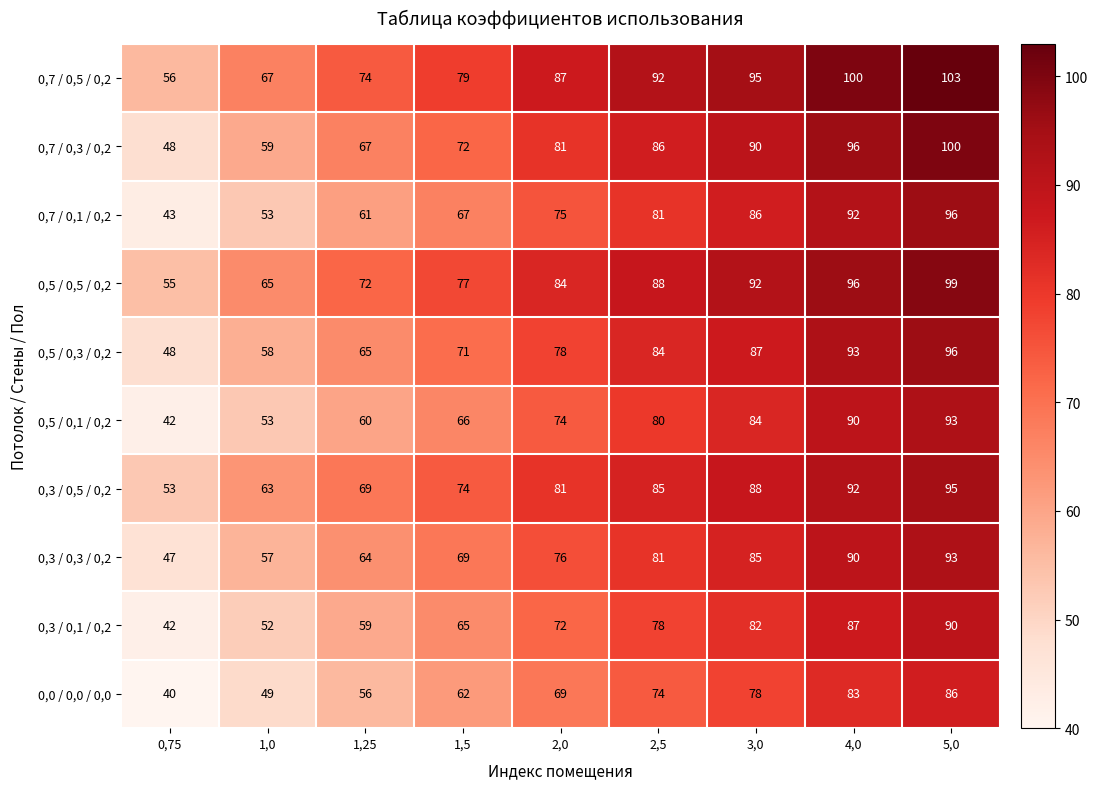

What is the difference between the 0,3 / 0,3 / 0,2 values at 2,0 and 0,75?

29